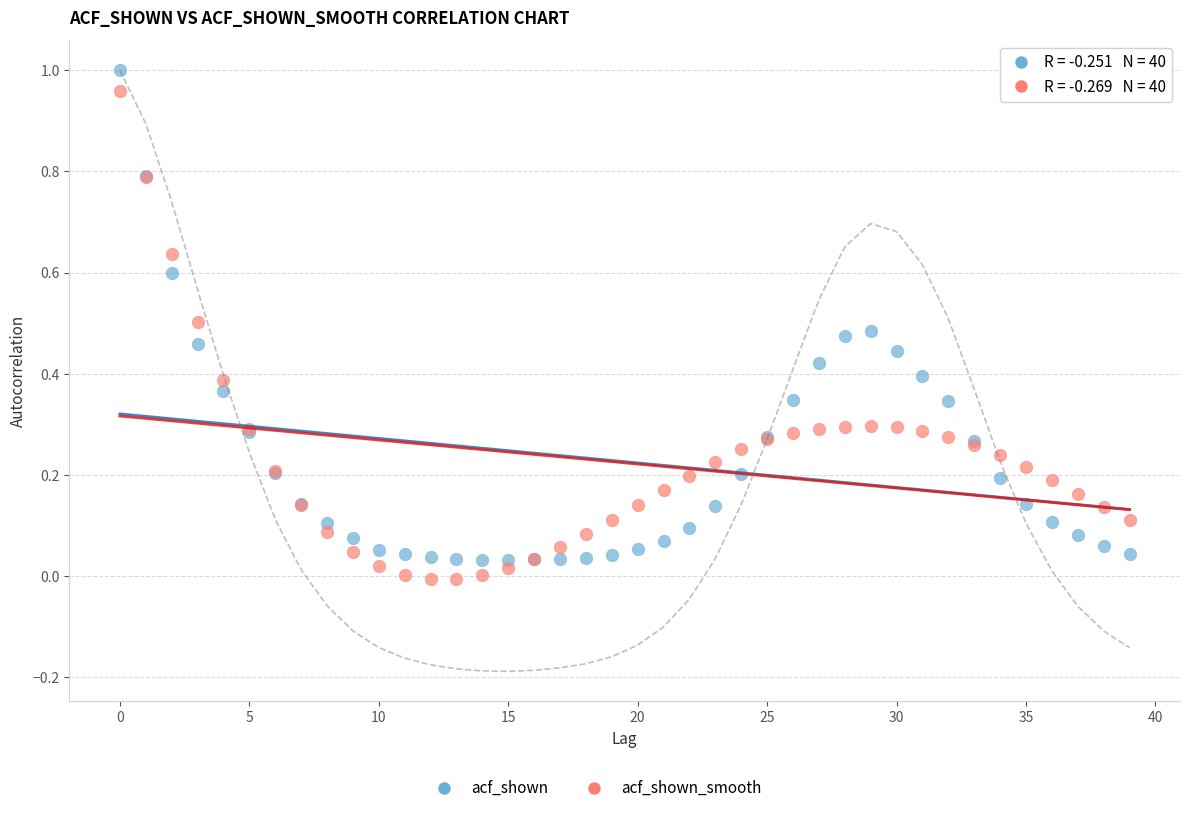

Which series has the widest spread of Y values?

acf_shown